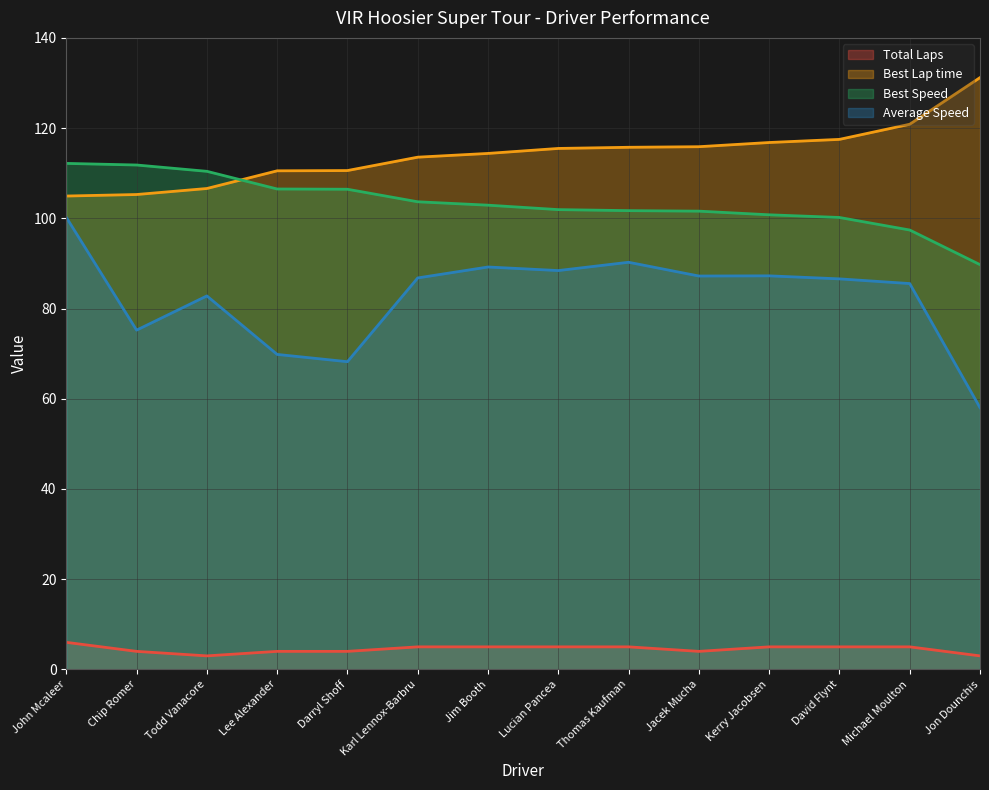

What are all the series names shown in the legend?

Total Laps, Best Lap time, Best Speed, Average Speed